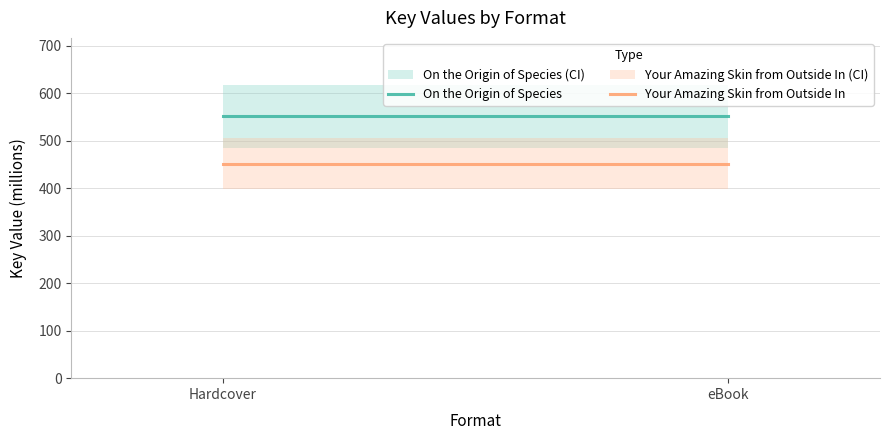

Which series changed the most between Hardcover and eBook?

On the Origin of Species